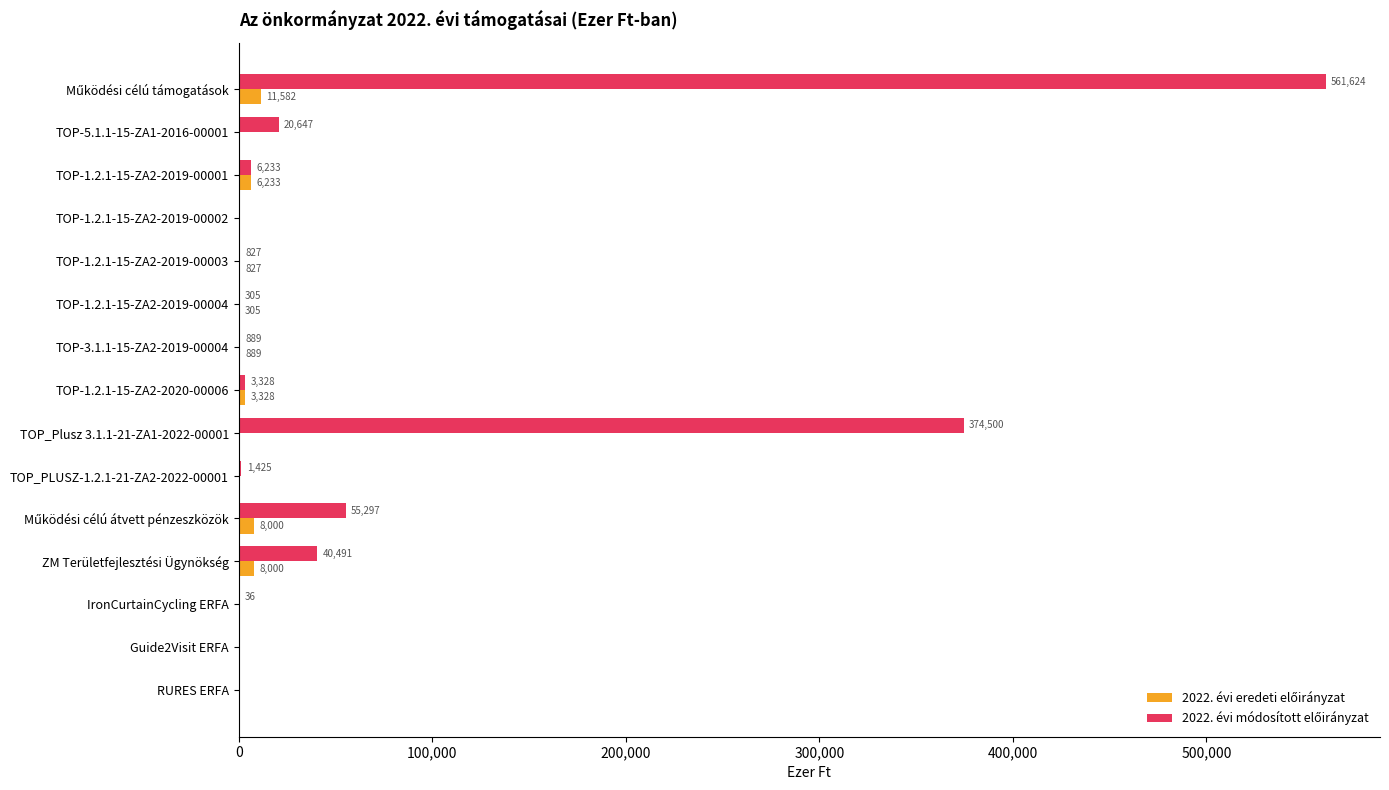

How many data points does each series have?

15